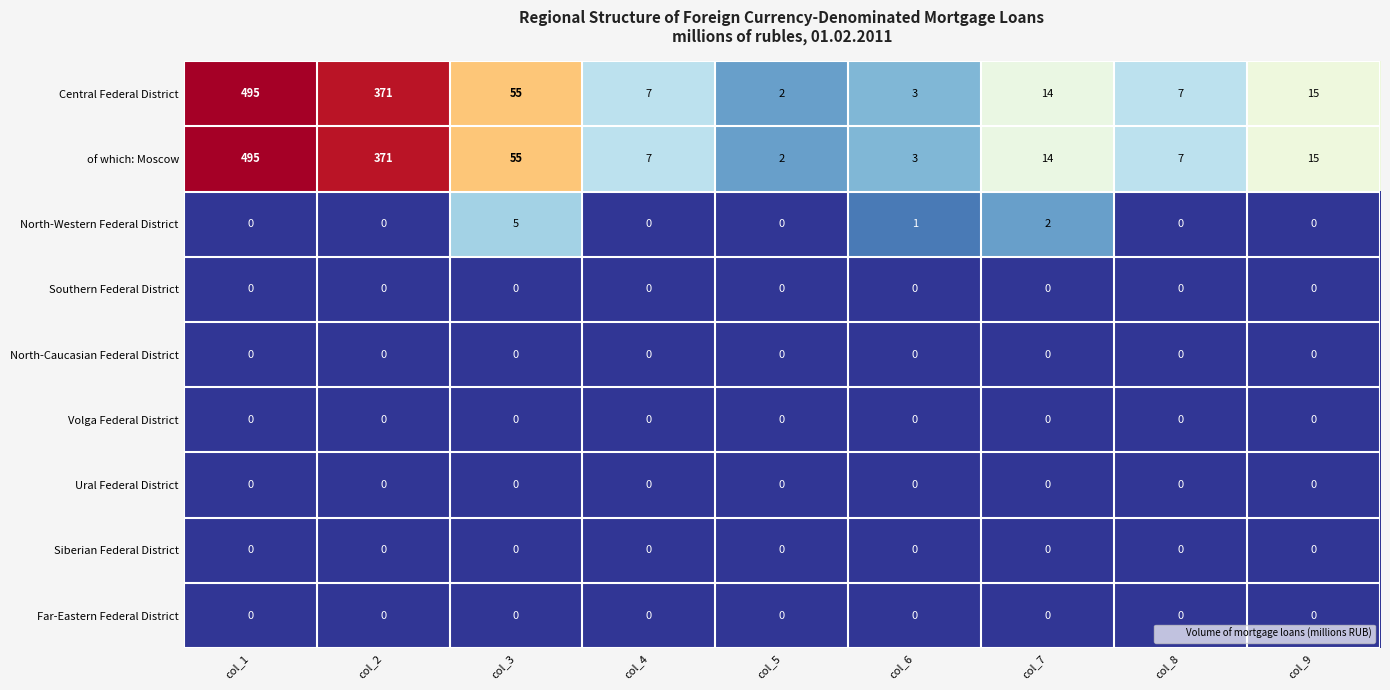

What is the difference between the maximum and minimum values in the of which: Moscow series?

493